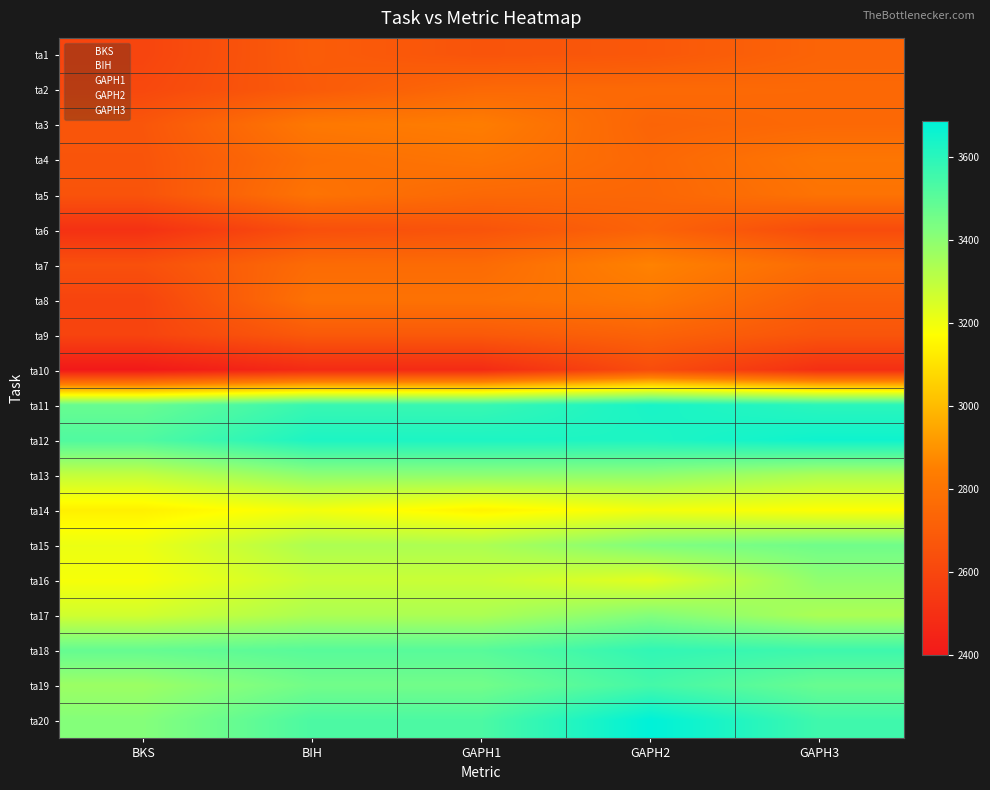

Rank the series at GAPH1 from highest to lowest value.

ta12, ta11, ta20, ta18, ta19, ta13, ta17, ta15, ta16, ta14, ta3, ta4, ta8, ta7, ta2, ta5, ta9, ta1, ta6, ta10